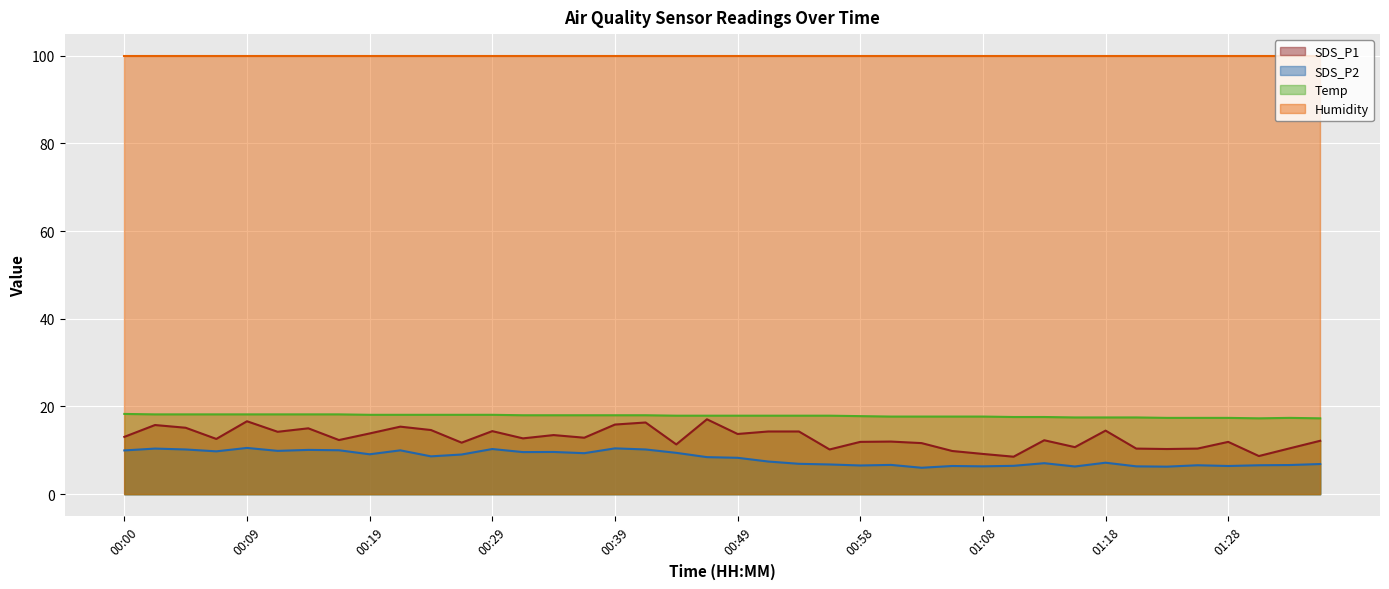

List the labels in order of SDS_P2 value, largest first.

00:09, 00:39, 00:02, 00:29, 00:04, 00:41, 00:14, 00:17, 00:22, 00:00, 00:12, 00:07, 00:34, 00:32, 00:44, 00:36, 00:19, 00:27, 00:24, 00:46, 00:49, 00:51, 01:18, 01:13, 00:54, 01:35, 00:56, 01:01, 01:33, 01:25, 01:30, 00:58, 01:11, 01:06, 01:28, 01:08, 01:20, 01:16, 01:23, 01:03